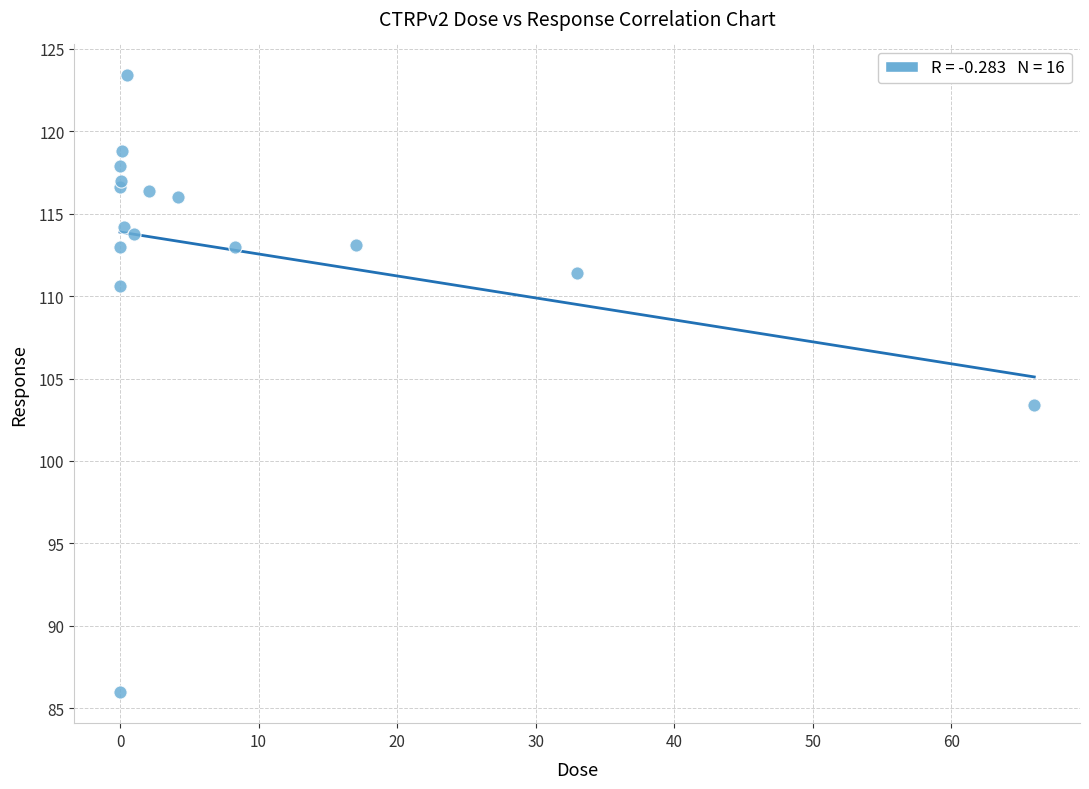

What Y value in the scatter plot is closest to 104?

103.4